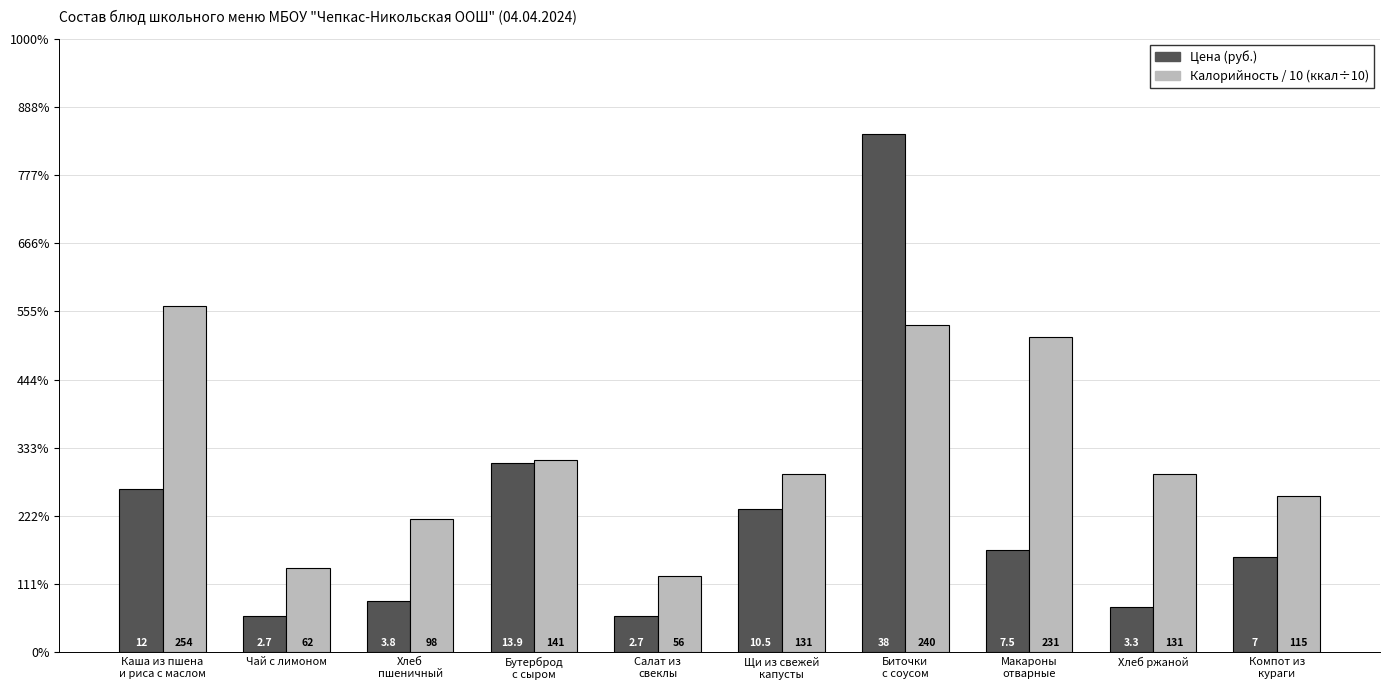

Does the chart contain any negative values?

No